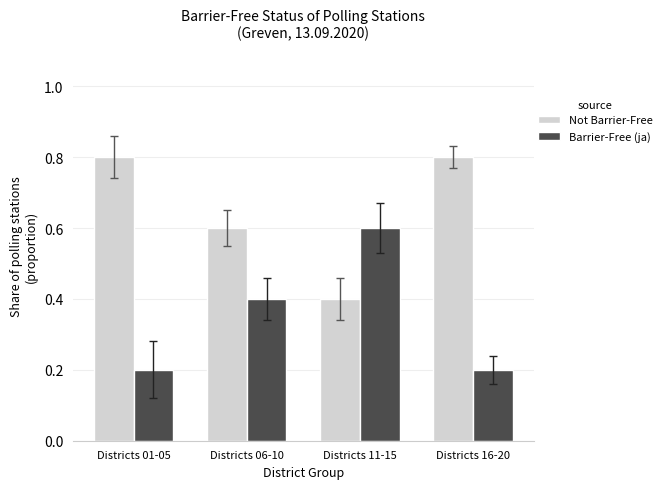

Which category has the highest value in the Barrier-Free (ja) series?

Districts 11-15